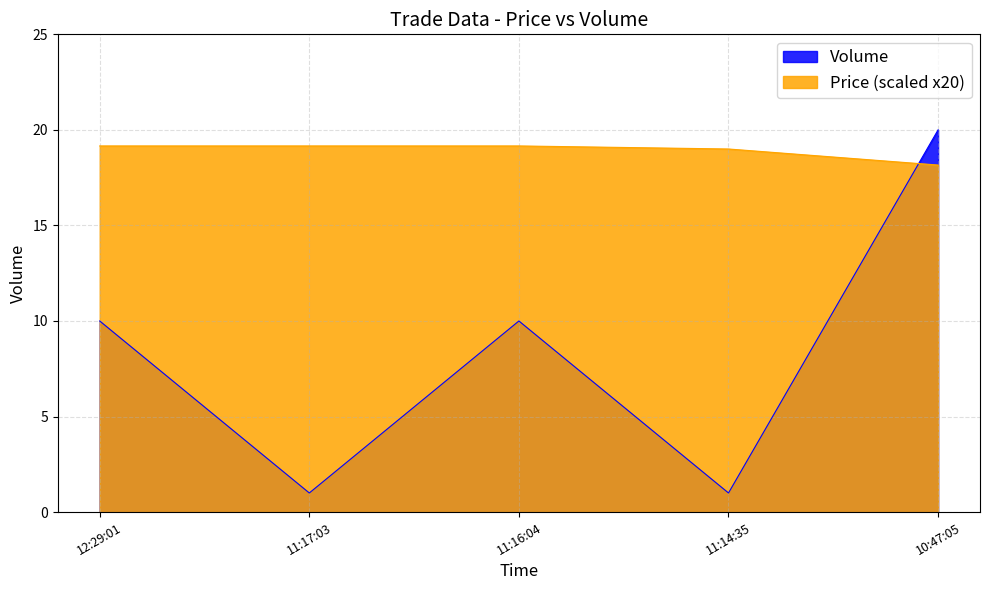

What is the change in value from 11:16:04 to 10:47:05?

+10